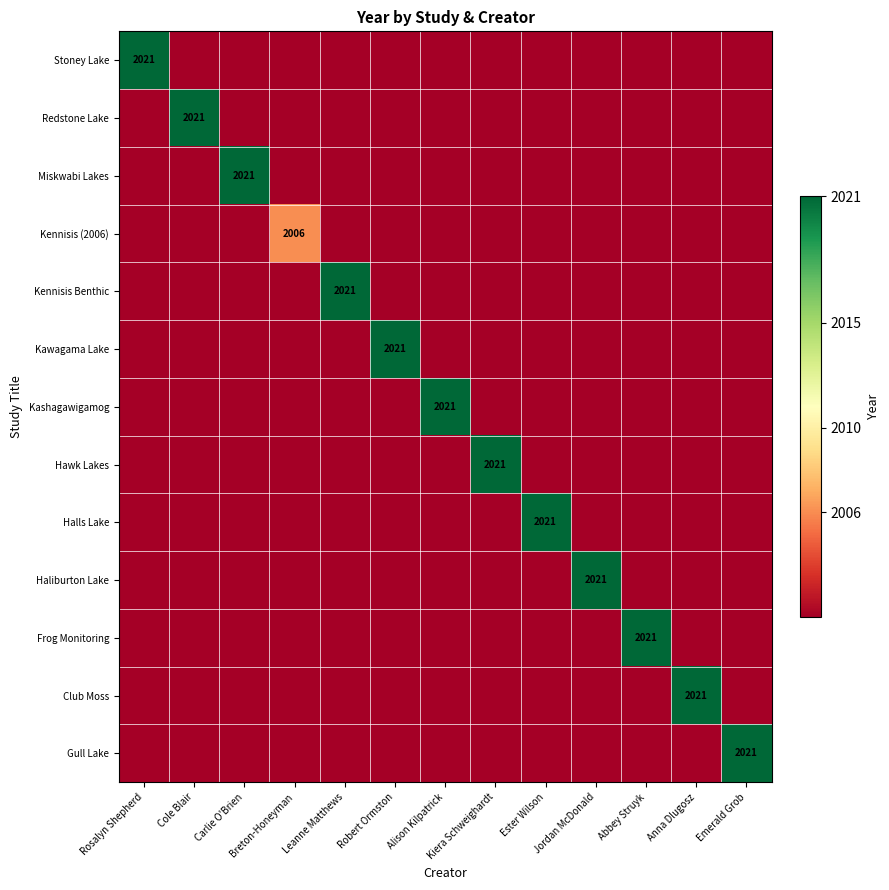

How many series are shown in this chart?

13